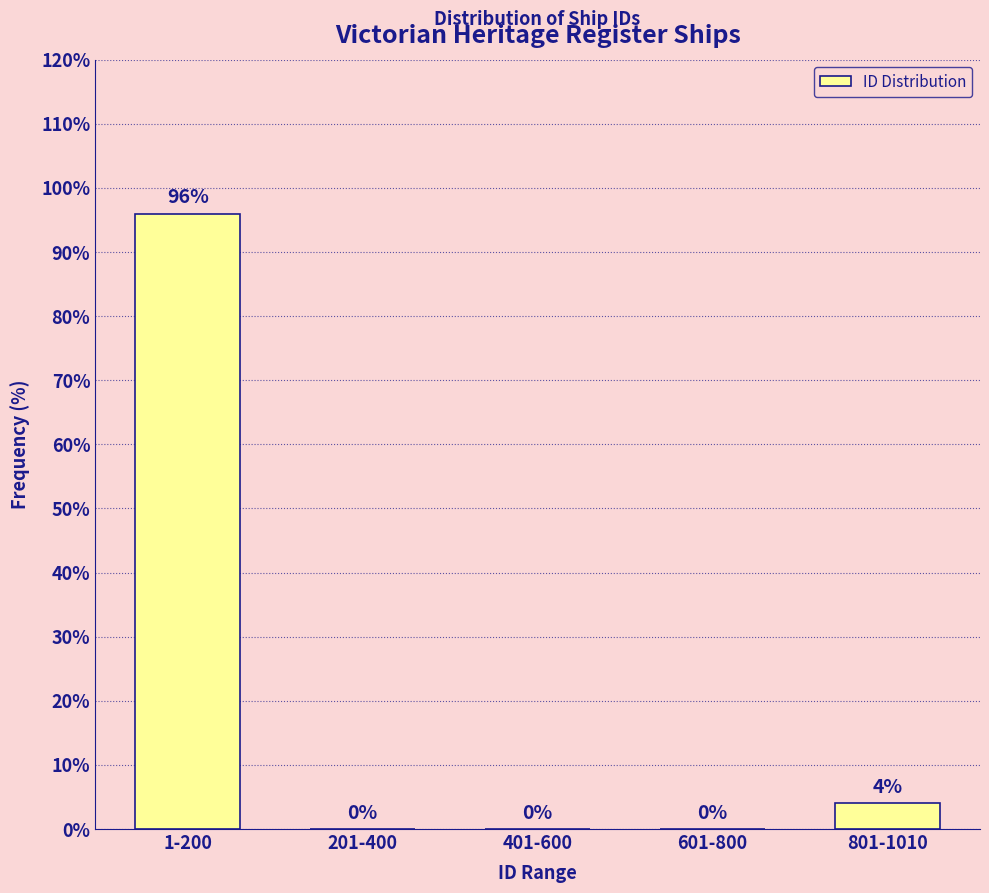

Reading right to left, transcribe all the data shown in this chart.

801-1010=4	601-800=0	401-600=0	201-400=0	1-200=96